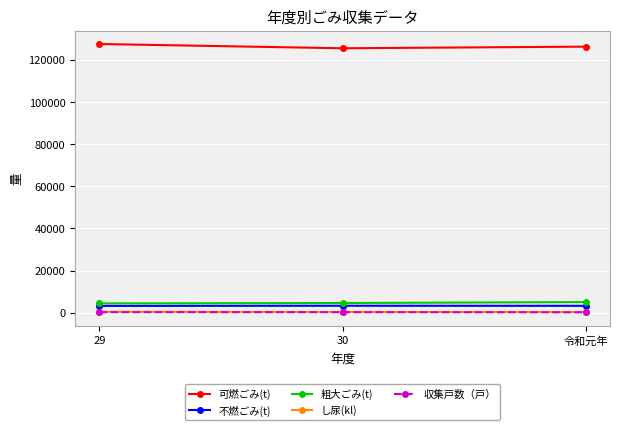

At how many categories does at least one series exceed 74379?

3